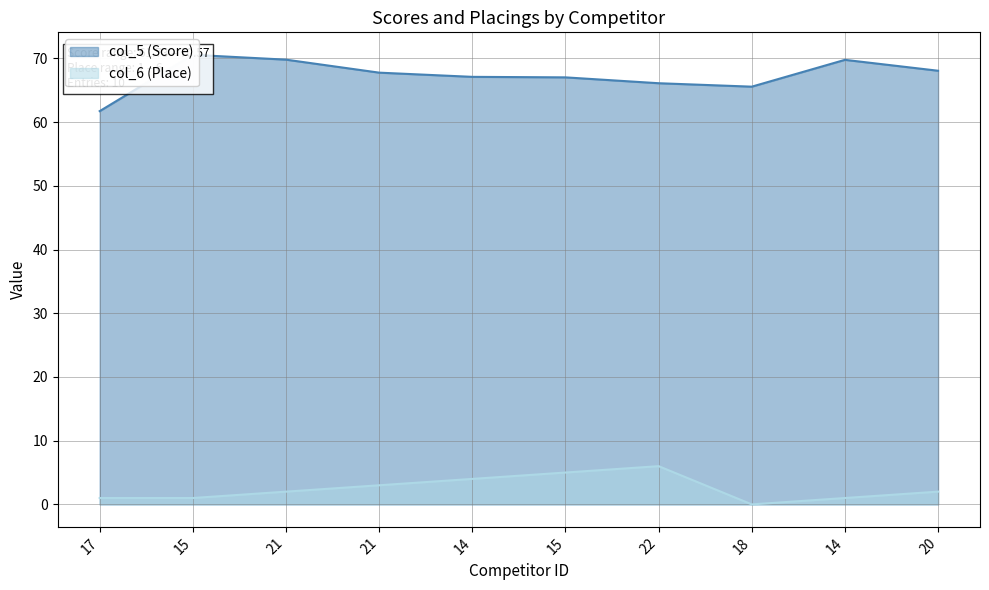

Is it true that col_6 equals 0.7 at 17?

False